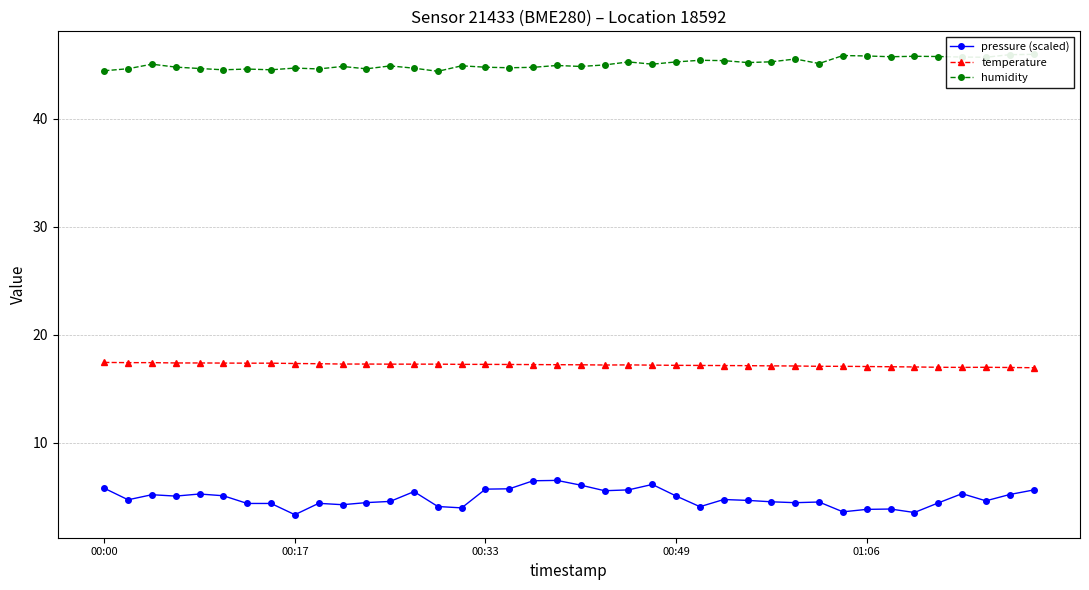

True or false: temperature and pressure (scaled) cross at least once.

False